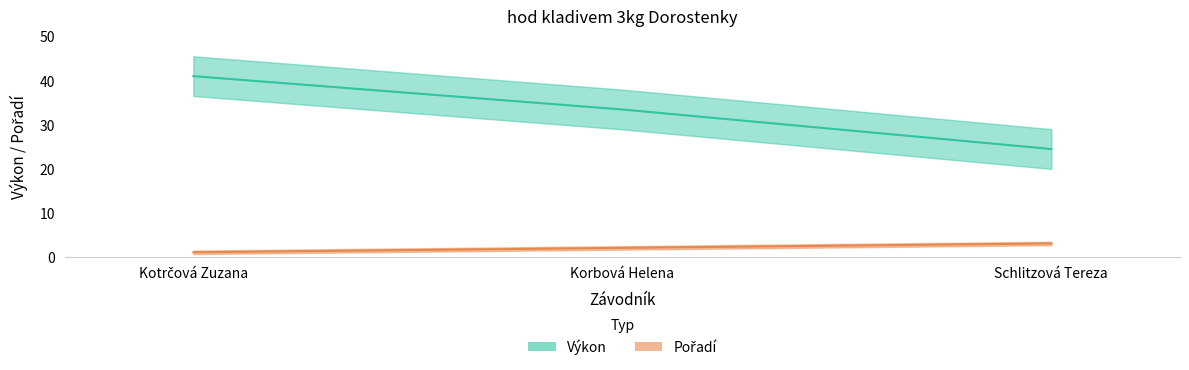

True or false: Pořadí has a value of 0.4 at Kotrčová Zuzana.

False